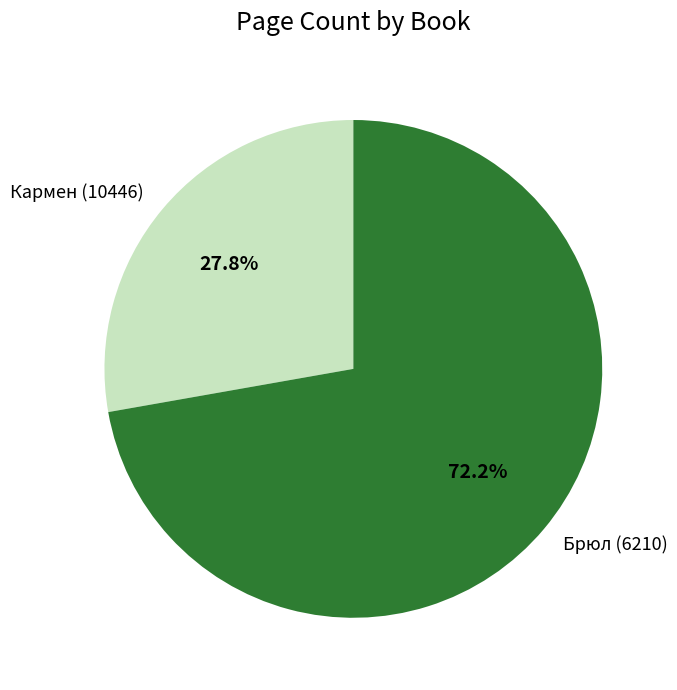

Which category accounts for the majority?

Брюл (6210)